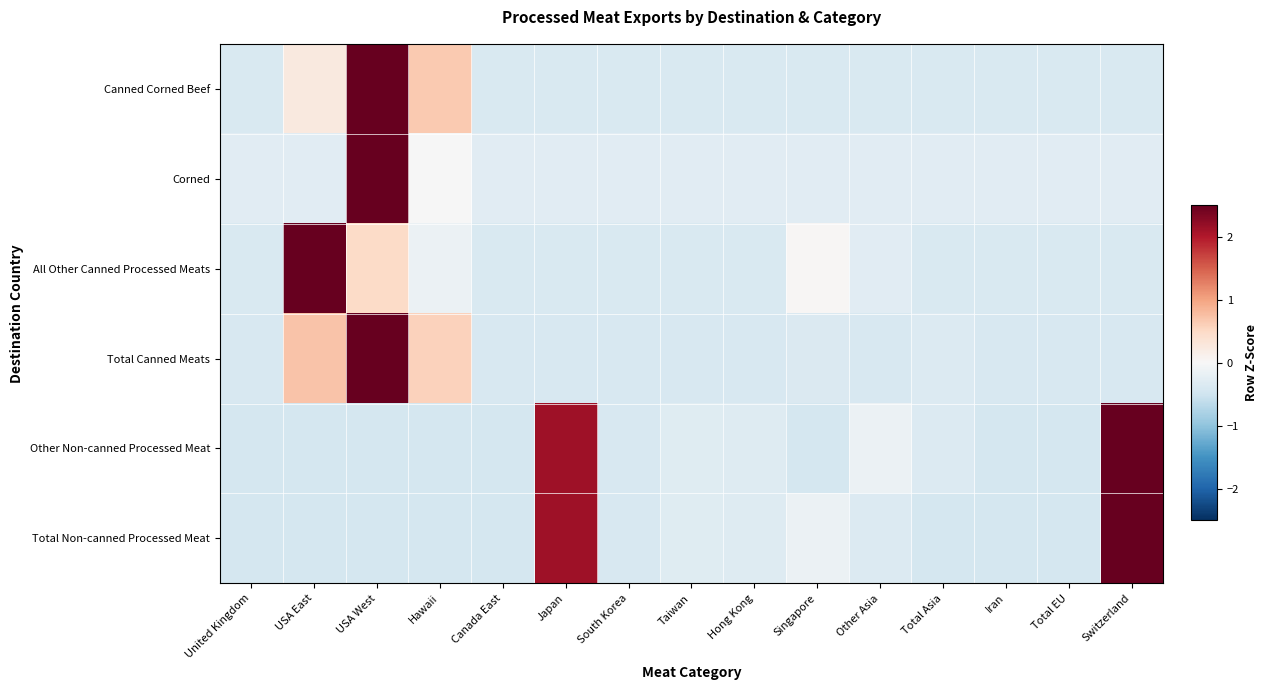

What is the total value across all series at Iran?

-2.3